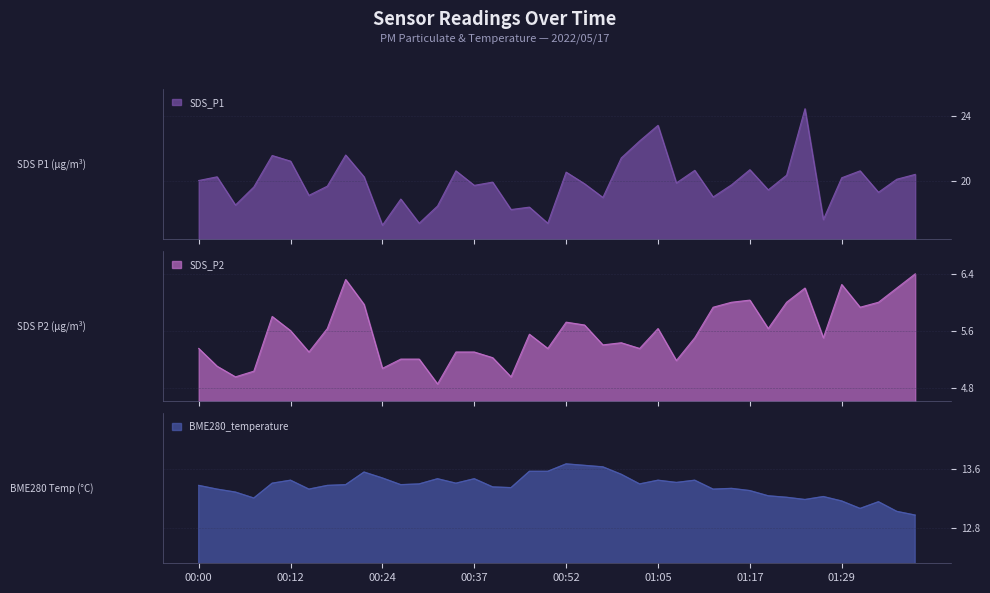

What are all the series names shown in the legend?

SDS_P1, SDS_P2, BME280_temperature